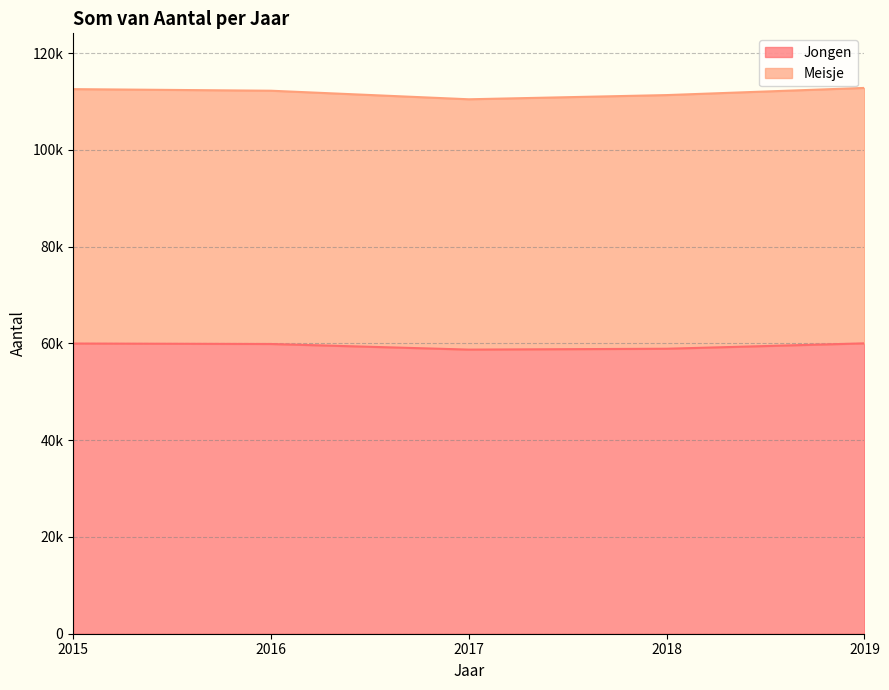

True or false: there are more than 0 points higher than both neighbors.

False